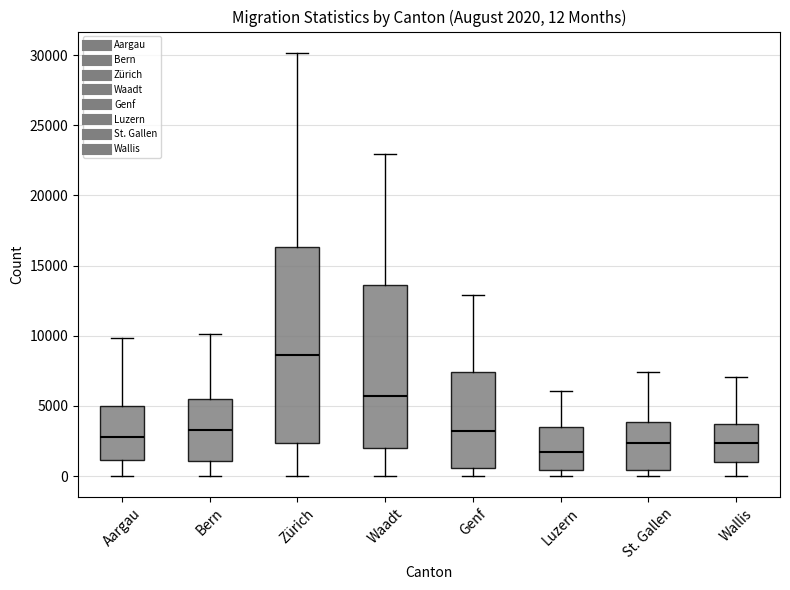

Comparing the boxes themselves (not the whiskers), which one is the tallest?

Zürich